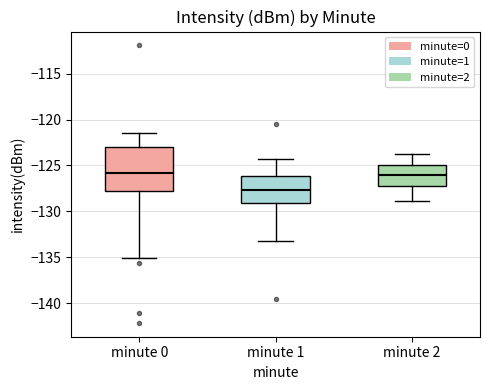

Reading left to right, read every box against the y-axis: the position of its median line, the range the box covers, and the ends of its whiskers. The values are not printed on the chart, so give them approximately, as read against the axis.

minute 0: median -126.0, box -128.0 to -123.0, whiskers -135.0 to -121.5
minute 1: median -127.5, box -129.0 to -126.0, whiskers -133.0 to -124.5
minute 2: median -126.0, box -127.5 to -125.0, whiskers -129.0 to -123.5